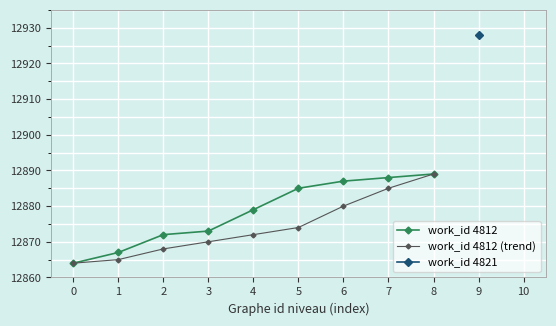

What is the value of the work_id 4812 point at the 6th from the left?

12885